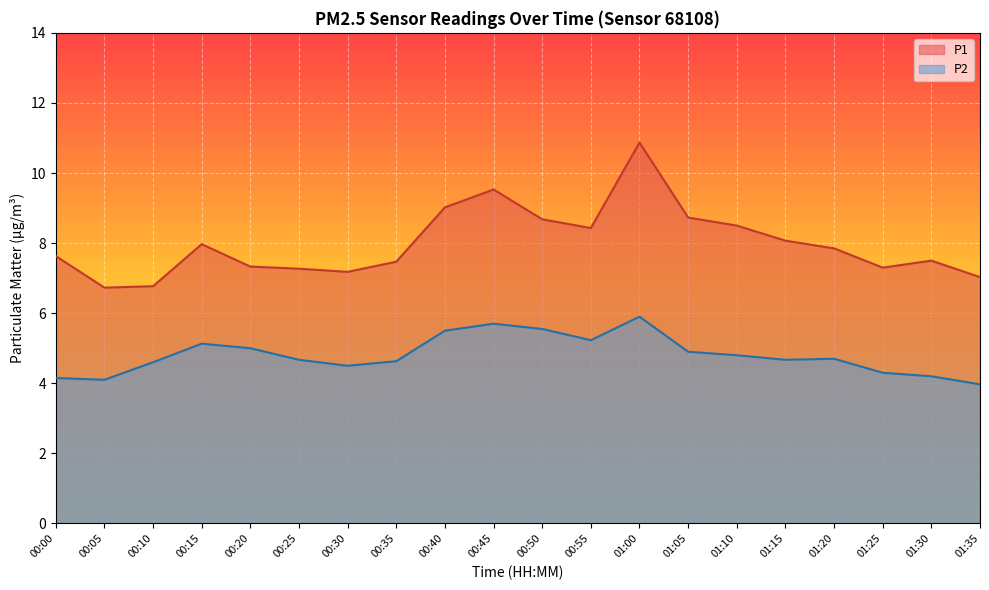

Is it true that P1 equals 7.0 at 01:35?

True